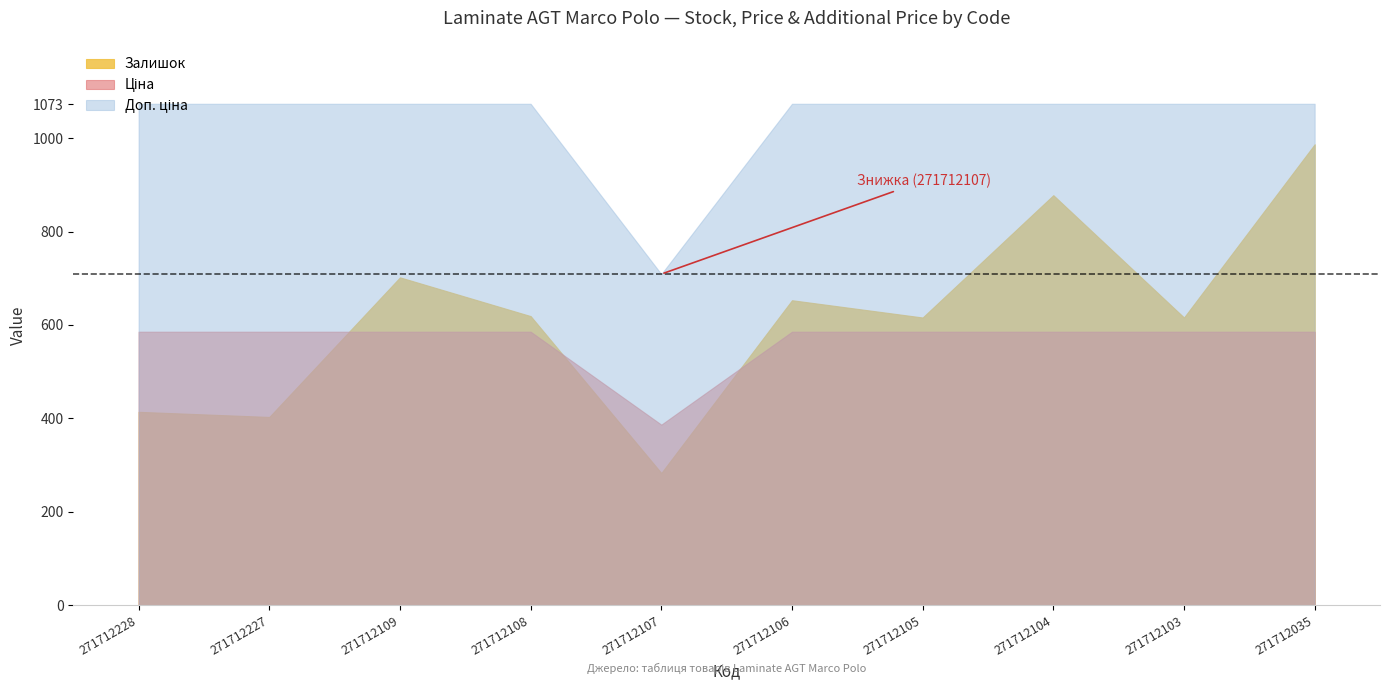

Which series changed the most between 271712227 and 271712104?

Залишок